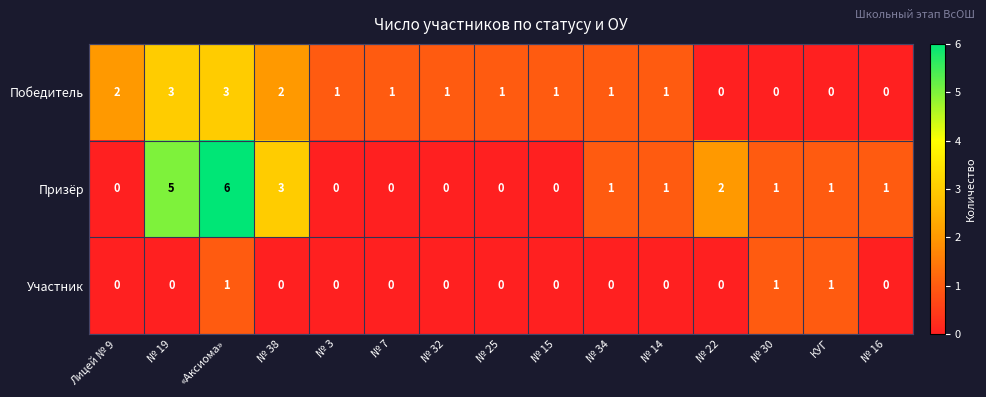

Which series has the largest total across all categories?

Призёр